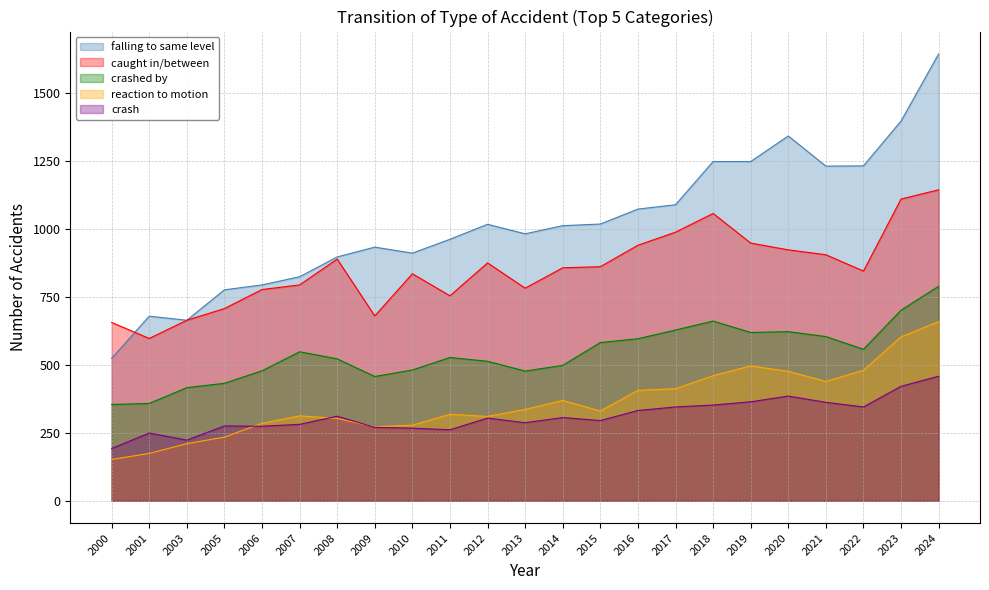

What is the value of the crashed by point at the 13th from the left?

498